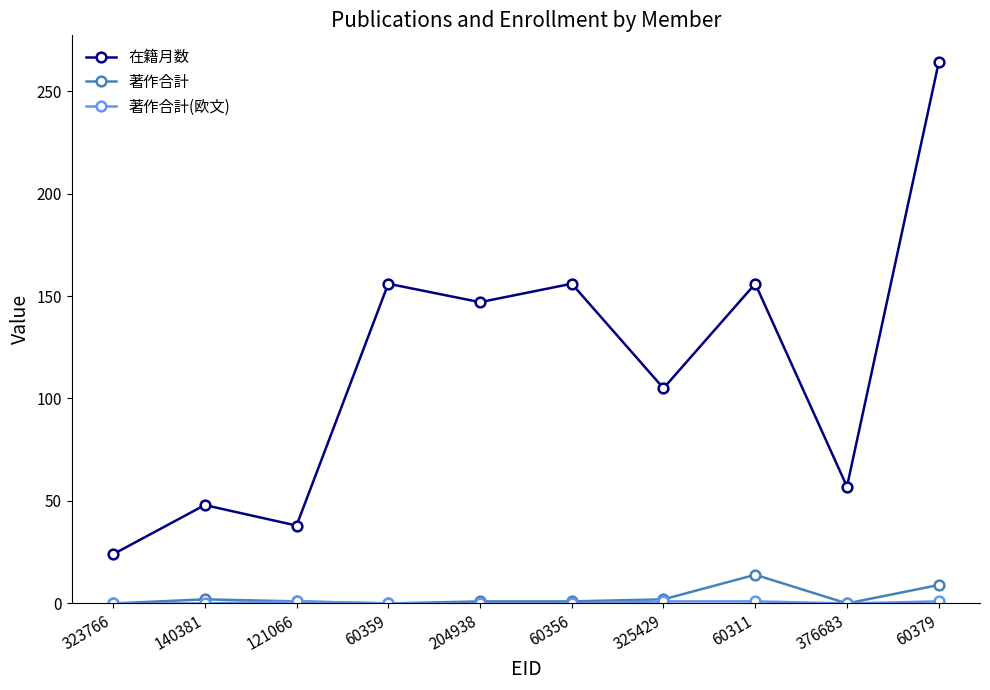

At which label is 在籍月数 closest to 144?

204938